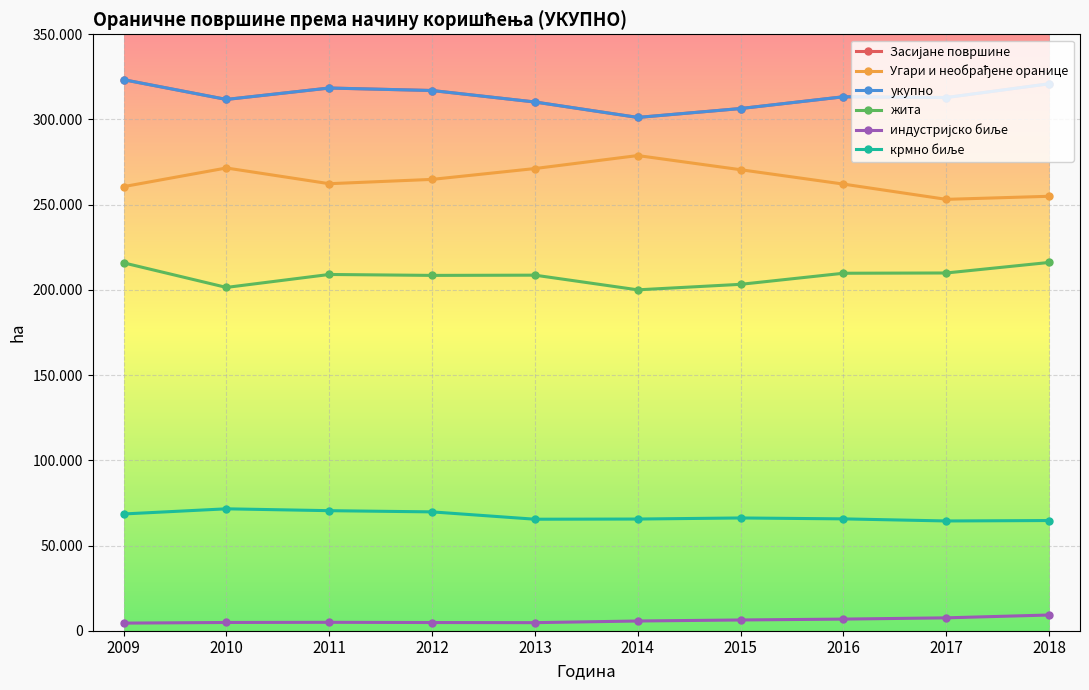

Reading right to left, list all the values displayed in this chart.

Засијане површине: 2018=320955.7	2017=312889.3	2016=313331.0	2015=306431.0	2014=301208.0	2013=310267.0	2012=317004.0	2011=318465.0	2010=311765.0	2009=323362.0
Угари и необрађене оранице: 2018=254940.0	2017=253137.0	2016=262089.0	2015=270530.0	2014=278839.0	2013=271214.0	2012=264853.0	2011=262324.0	2010=271546.0	2009=260588.0
укупно: 2018=320955.7	2017=312889.3	2016=313331.0	2015=306431.0	2014=301208.0	2013=310267.0	2012=317004.0	2011=318465.0	2010=311765.0	2009=323362.0
жита: 2018=216113.8	2017=209930.9	2016=209776.0	2015=203273.0	2014=200039.0	2013=208647.0	2012=208512.0	2011=209055.0	2010=201456.0	2009=215892.0
индустријско биље: 2018=9221.6	2017=7557.9	2016=6822.0	2015=6308.0	2014=5703.0	2013=4736.0	2012=4809.0	2011=4937.0	2010=4839.0	2009=4464.0
крмно биље: 2018=64659.4	2017=64408.5	2016=65637.0	2015=66168.0	2014=65538.0	2013=65432.0	2012=69738.0	2011=70446.0	2010=71535.0	2009=68511.0